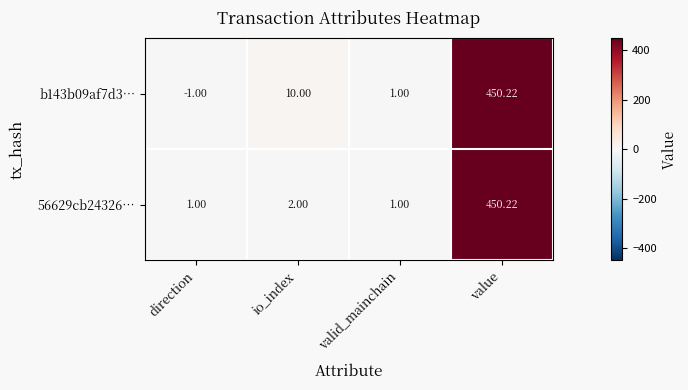

How many data points does each series have?

4